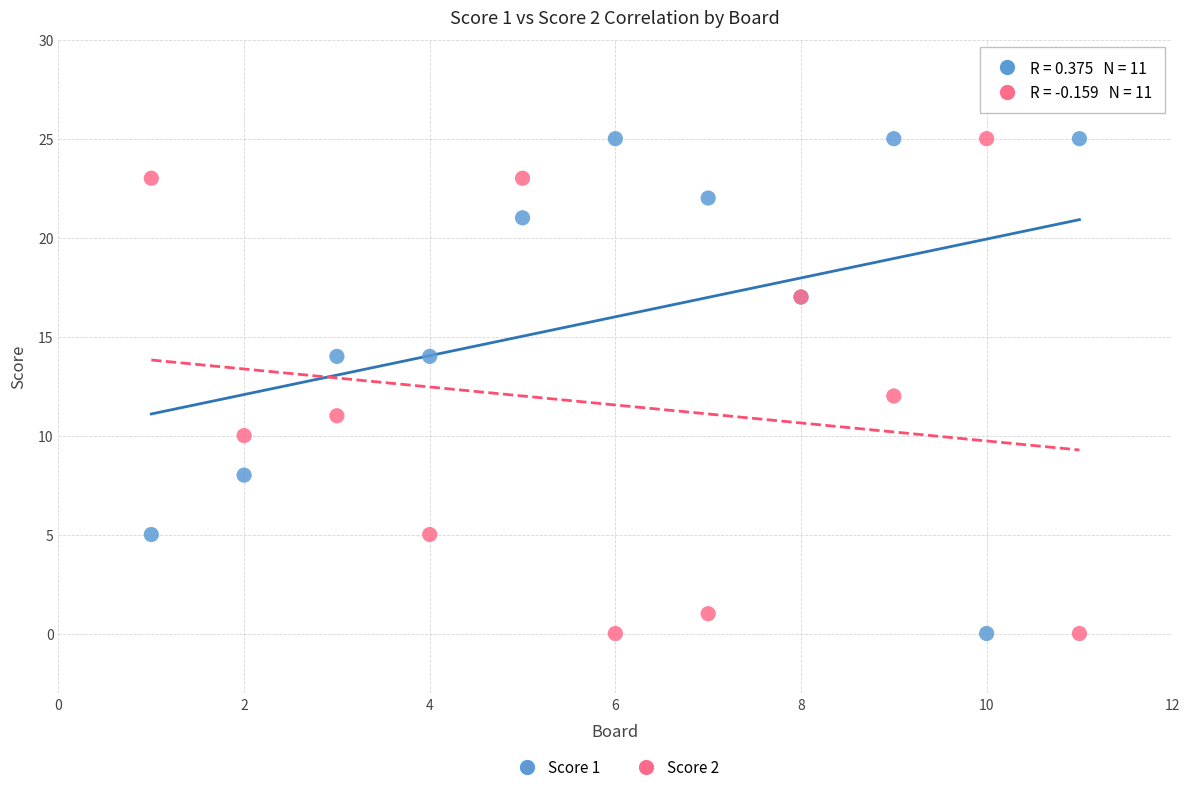

What is the X range (max minus min) for the scatter plot?

10